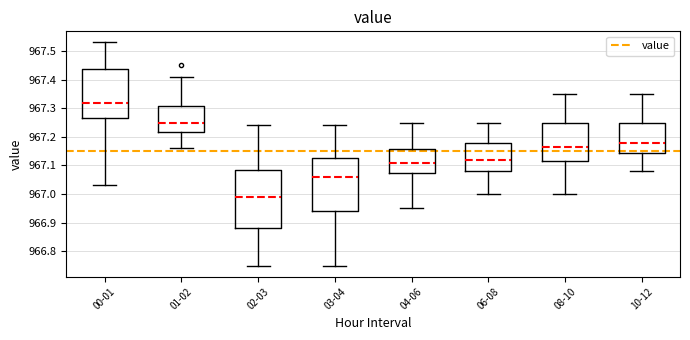

Which box is the tallest, from its lower edge to its upper edge?

02-03